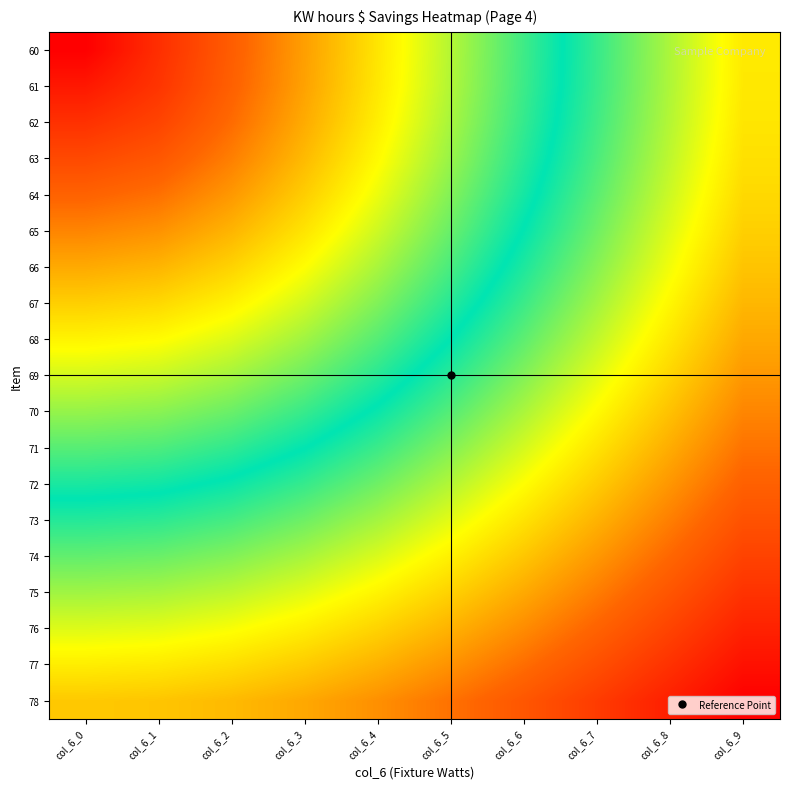

What is the difference between the highest and lowest values at col_6_2?

0.6